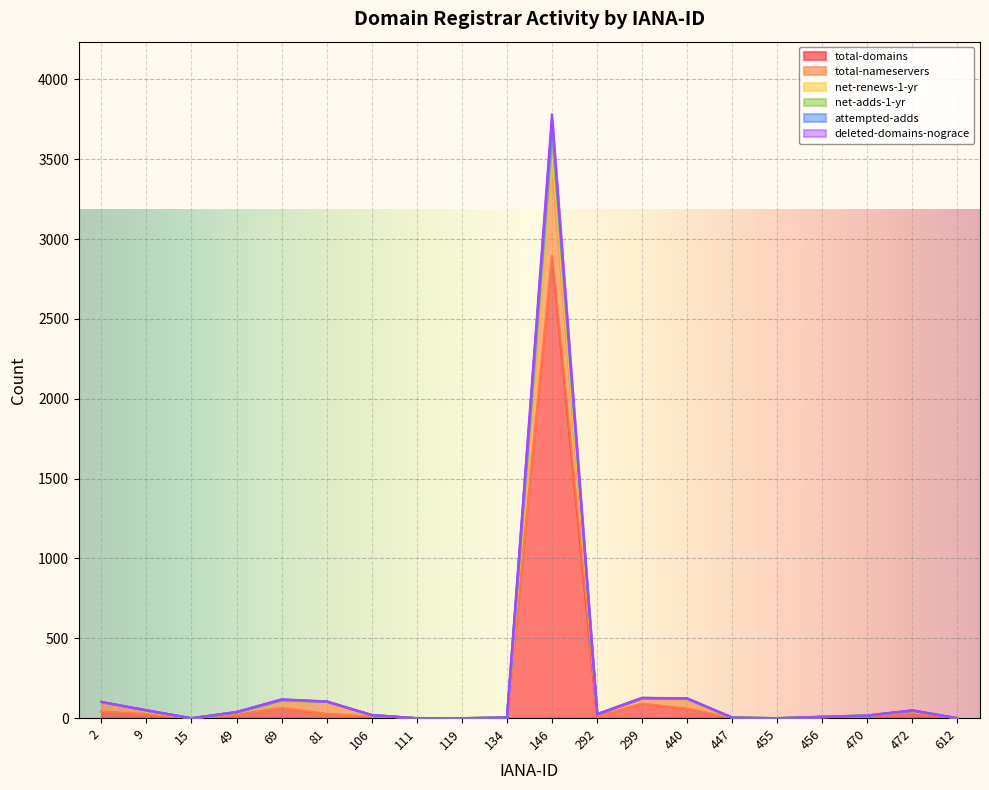

What is the highest value of the total-domains series?

2897